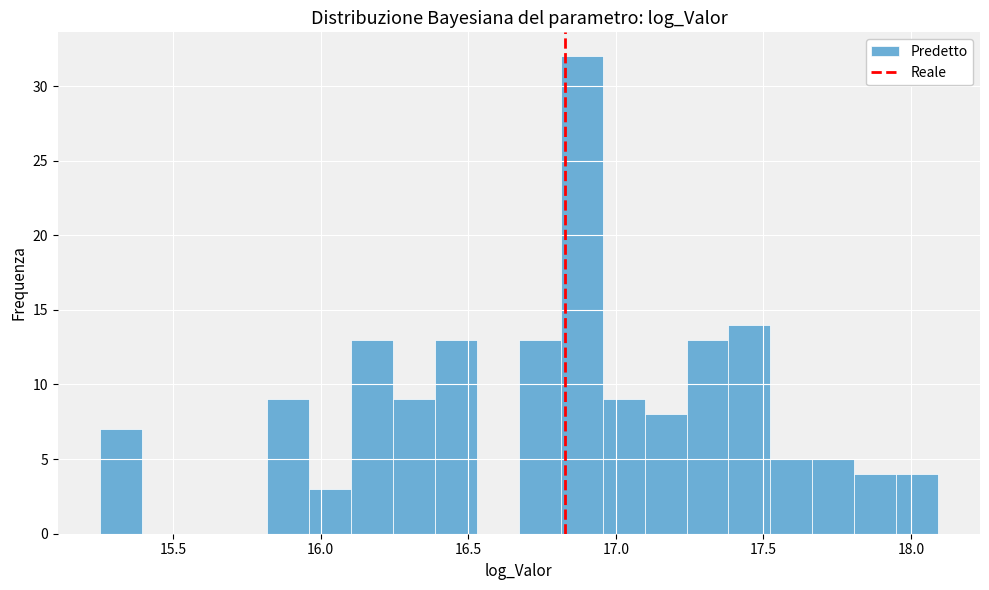

Around what value on the x-axis is the tallest bar? Give the approximate position of its centre, as read against the axis.

16.90